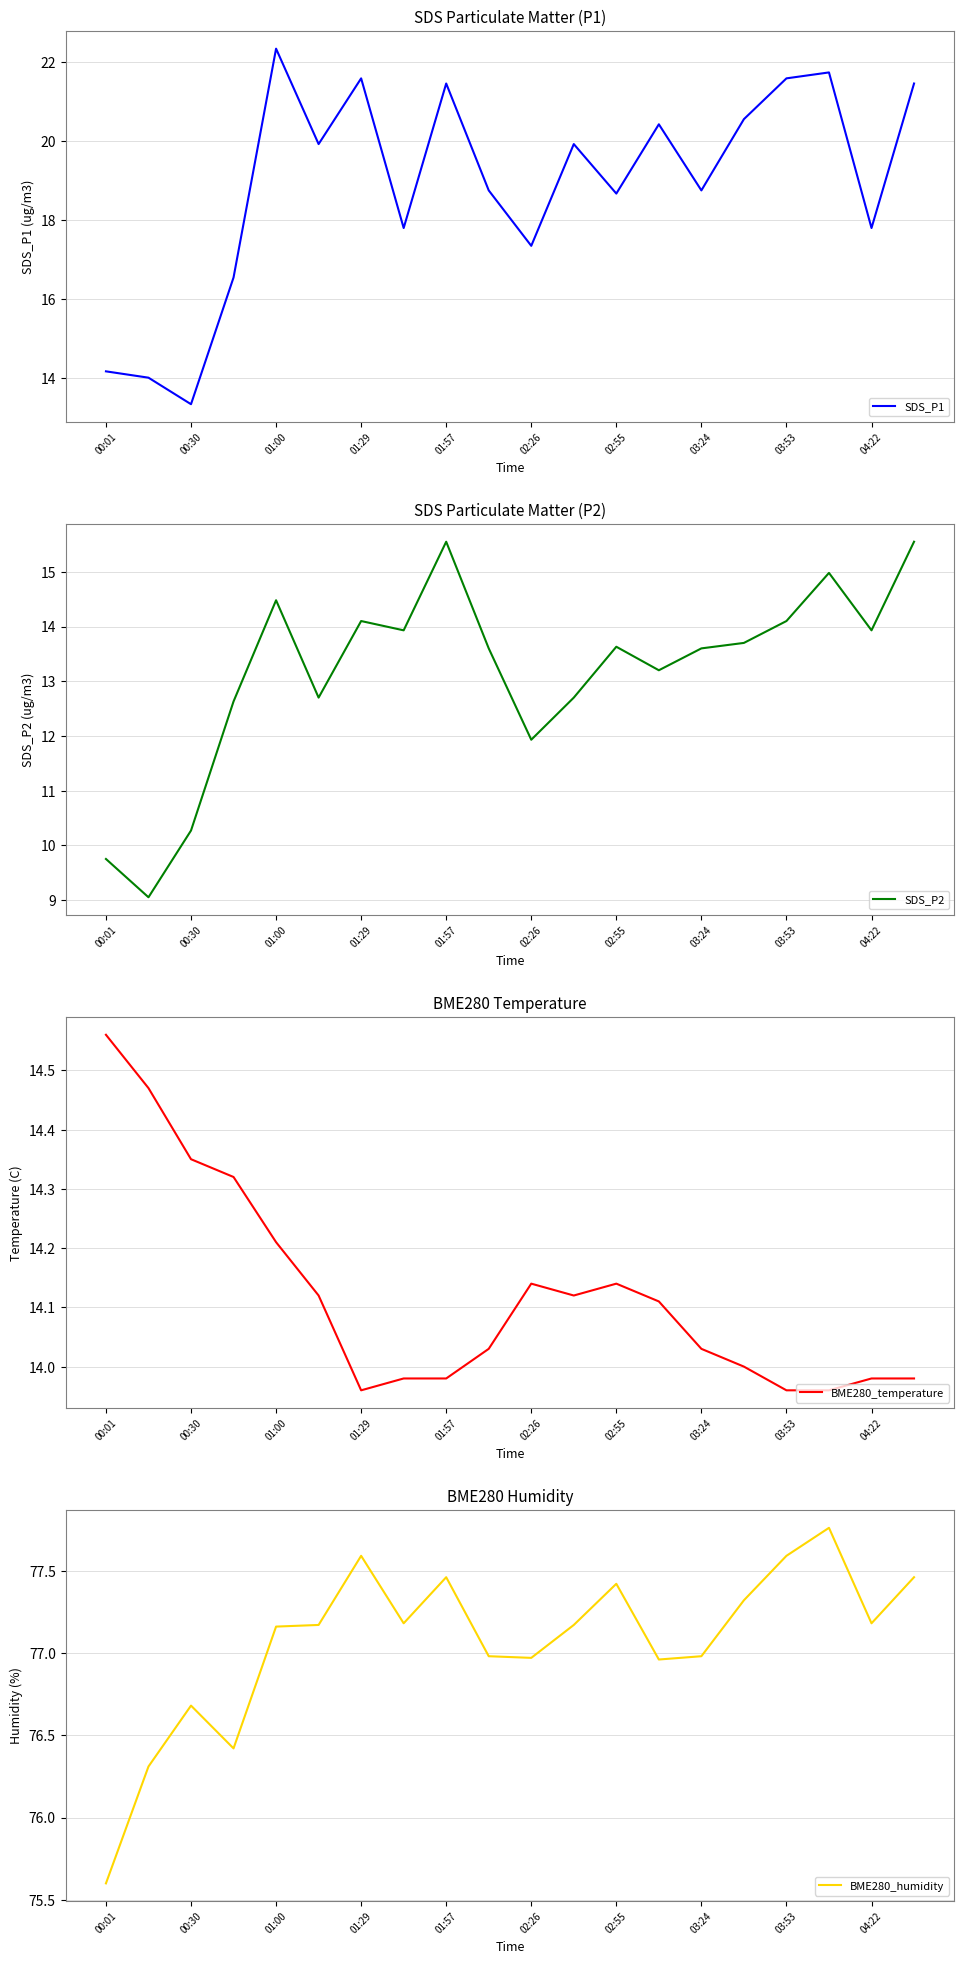

Is it true that SDS_P1 equals 21.6 at 03:53?

True